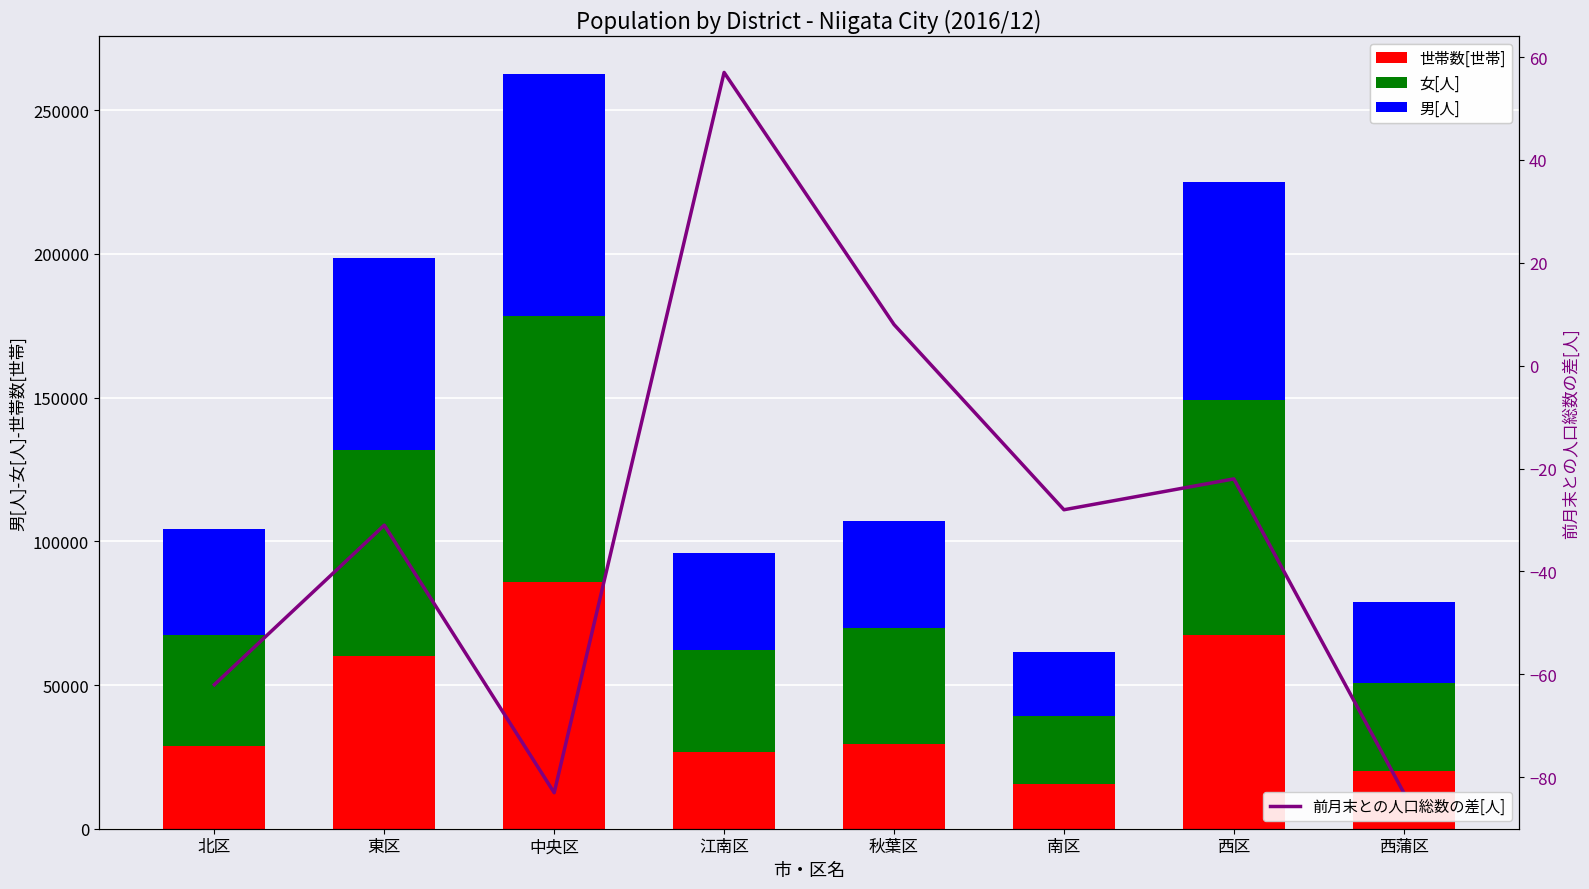

Reading right to left, extract all data points from this chart.

世帯数[世帯]: 西蒲区=20228	西区=67236	南区=15710	秋葉区=29331	江南区=26580	中央区=85927	東区=60132	北区=28636
女[人]: 西蒲区=30366	西区=81842	南区=23510	秋葉区=40484	江南区=35675	中央区=92560	東区=71540	北区=38723
男[人]: 西蒲区=28412	西区=75842	南区=22263	秋葉区=37308	江南区=33650	中央区=84022	東区=66752	北区=37055
前月末との人口総数の差[人]: 西蒲区=-83	西区=-22	南区=-28	秋葉区=8	江南区=57	中央区=-83	東区=-31	北区=-62